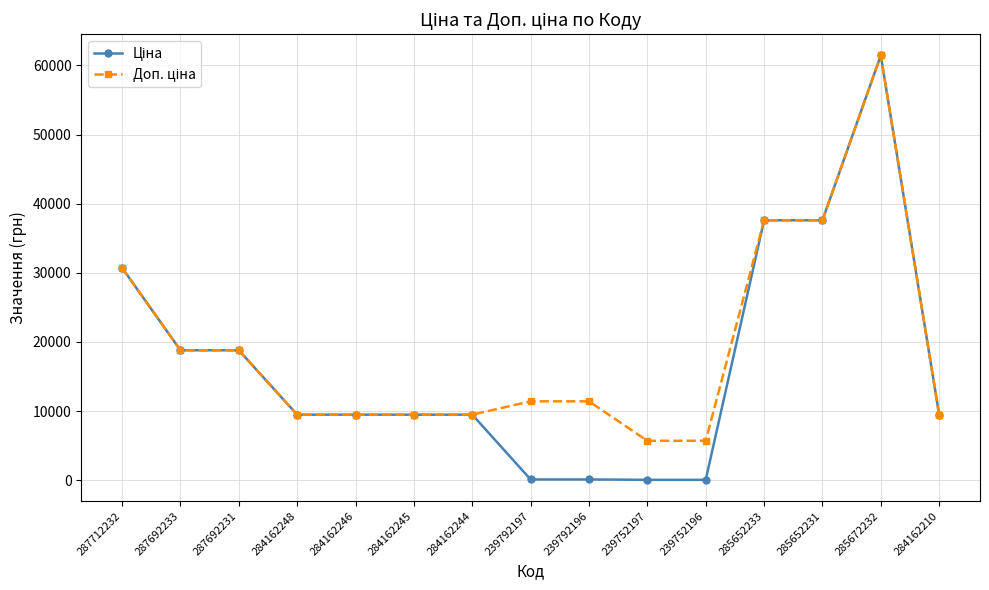

Does the chart display data point markers on the line(s)?

Yes